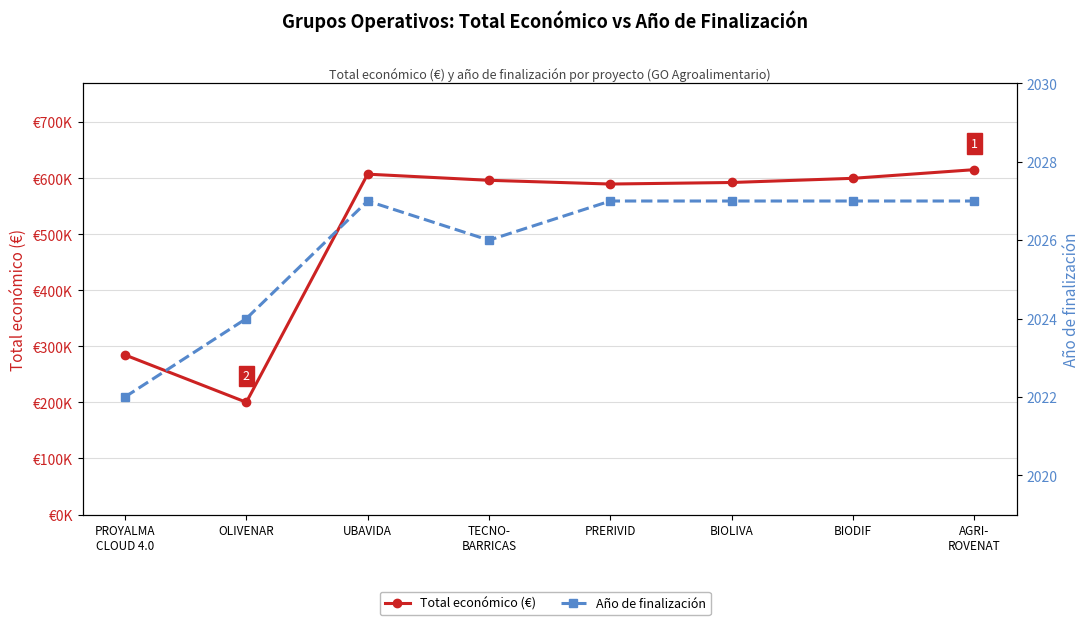

True or false: Año de finalización and Total económico (€) cross at least once.

False